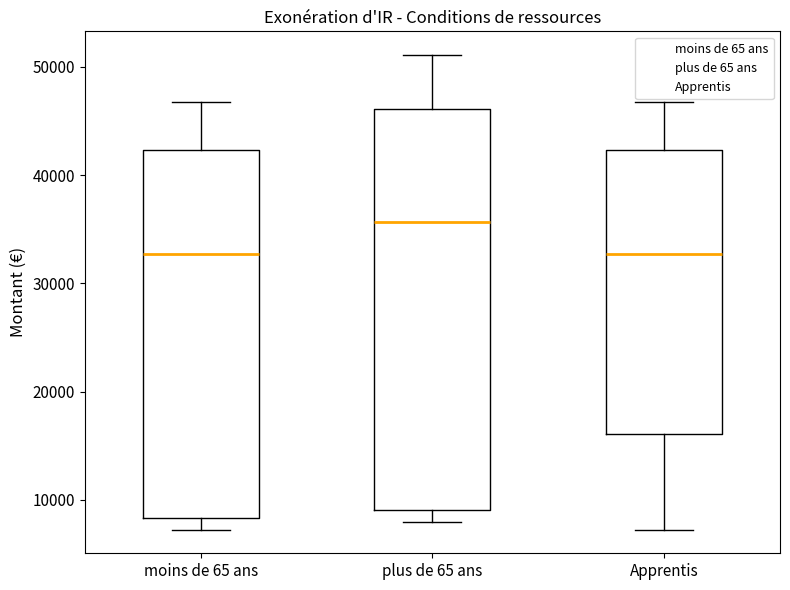

Which box is the tallest, from its lower edge to its upper edge?

plus de 65 ans